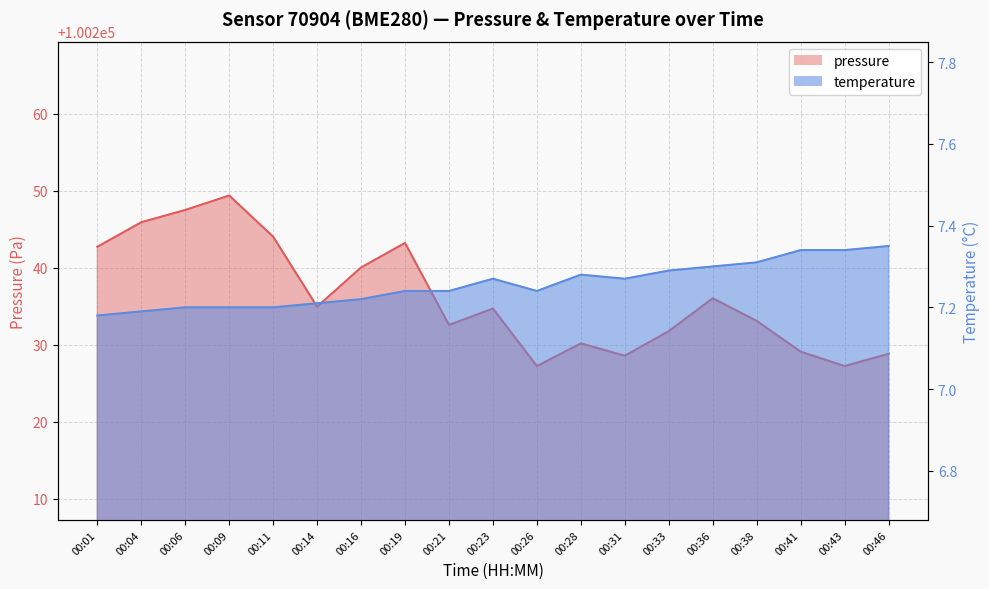

Which series has the largest total across all categories?

pressure